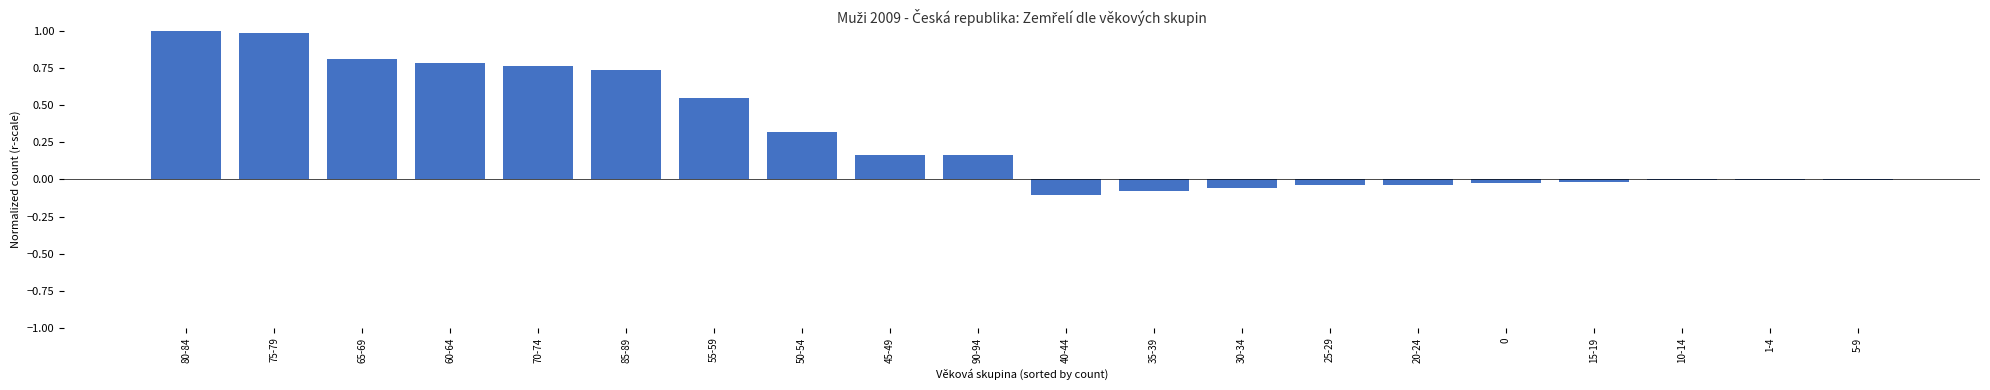

What is the sum of all values?

5.9